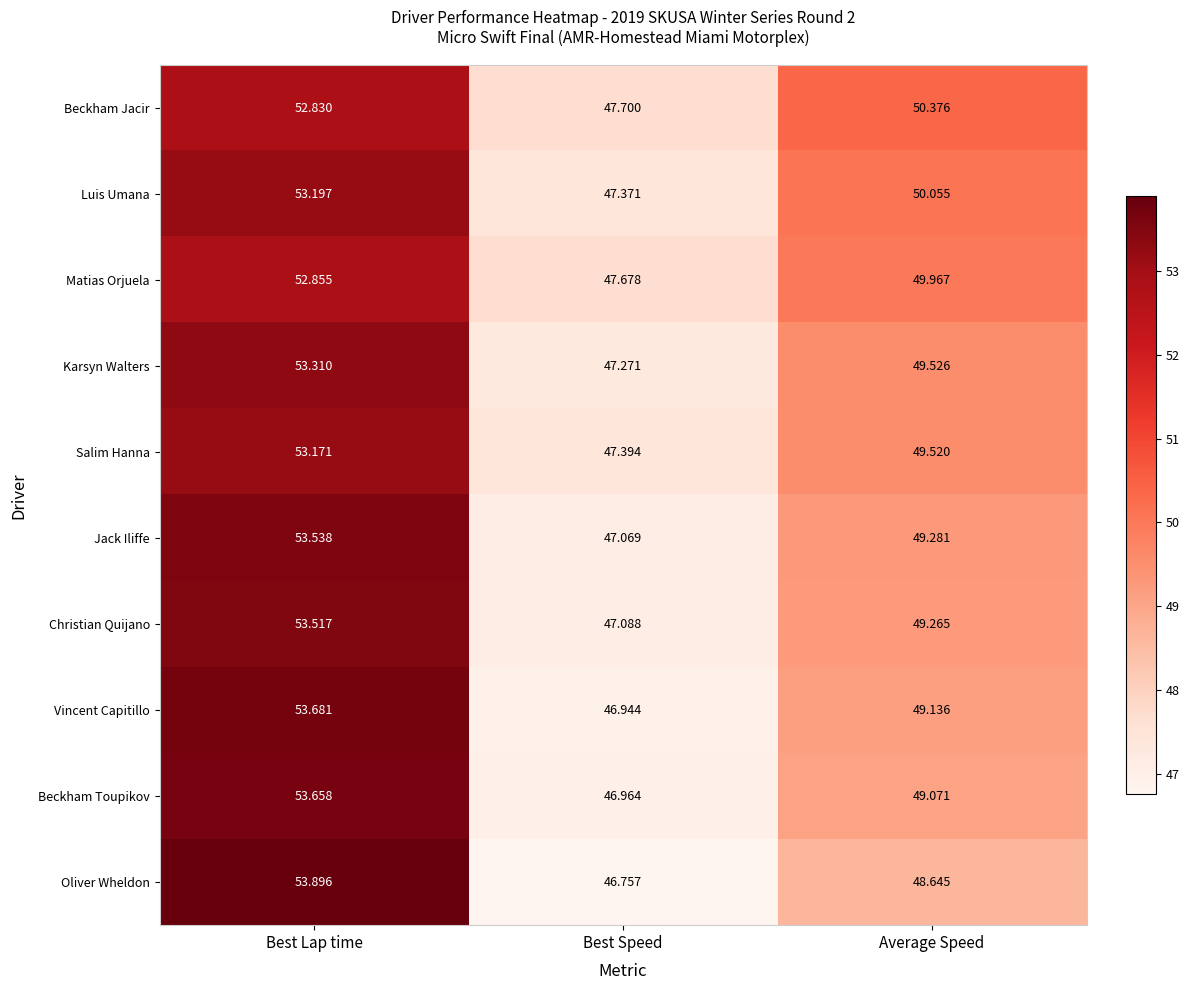

Which series has the largest total across all categories?

Beckham Jacir